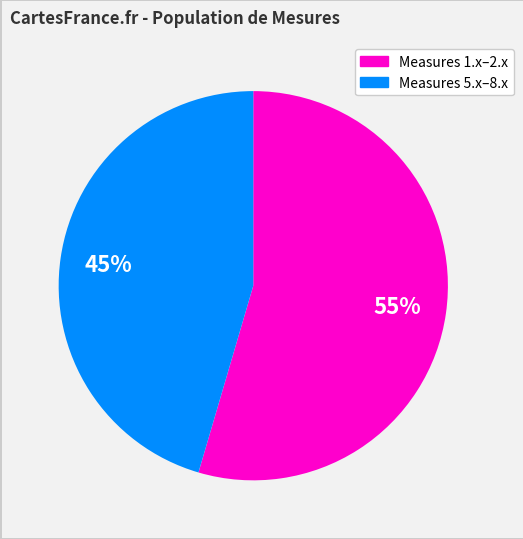

How many slices are in this pie chart?

2